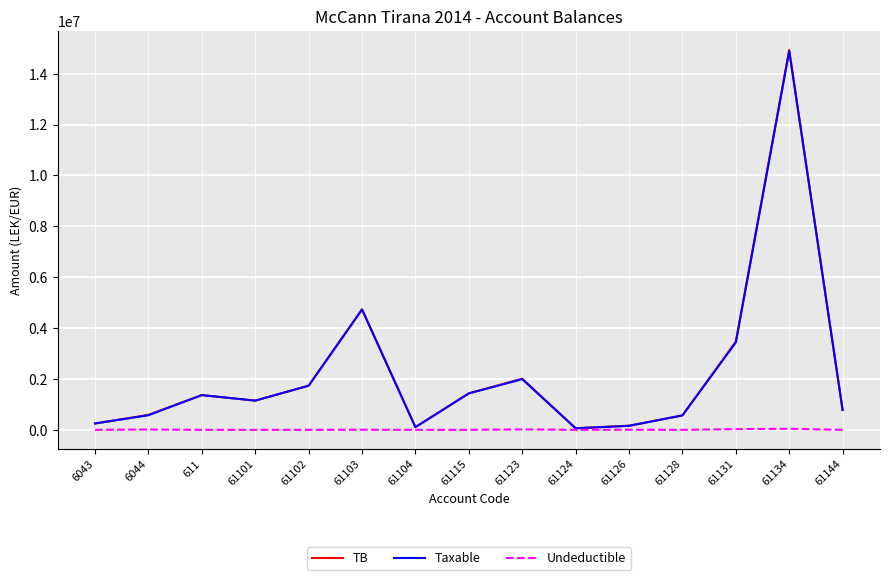

Which series changed the most between 61131 and 61134?

TB